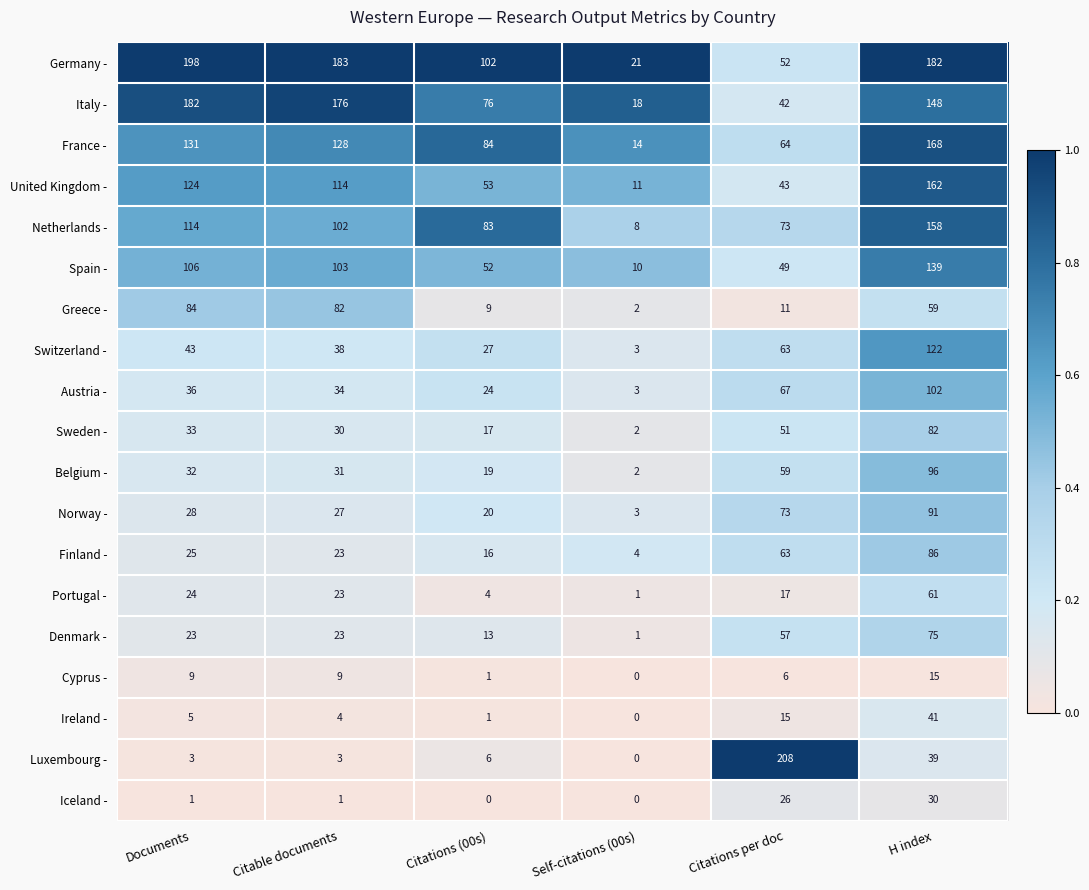

True or false: Italy - has a value of 76 at Citations (00s).

True